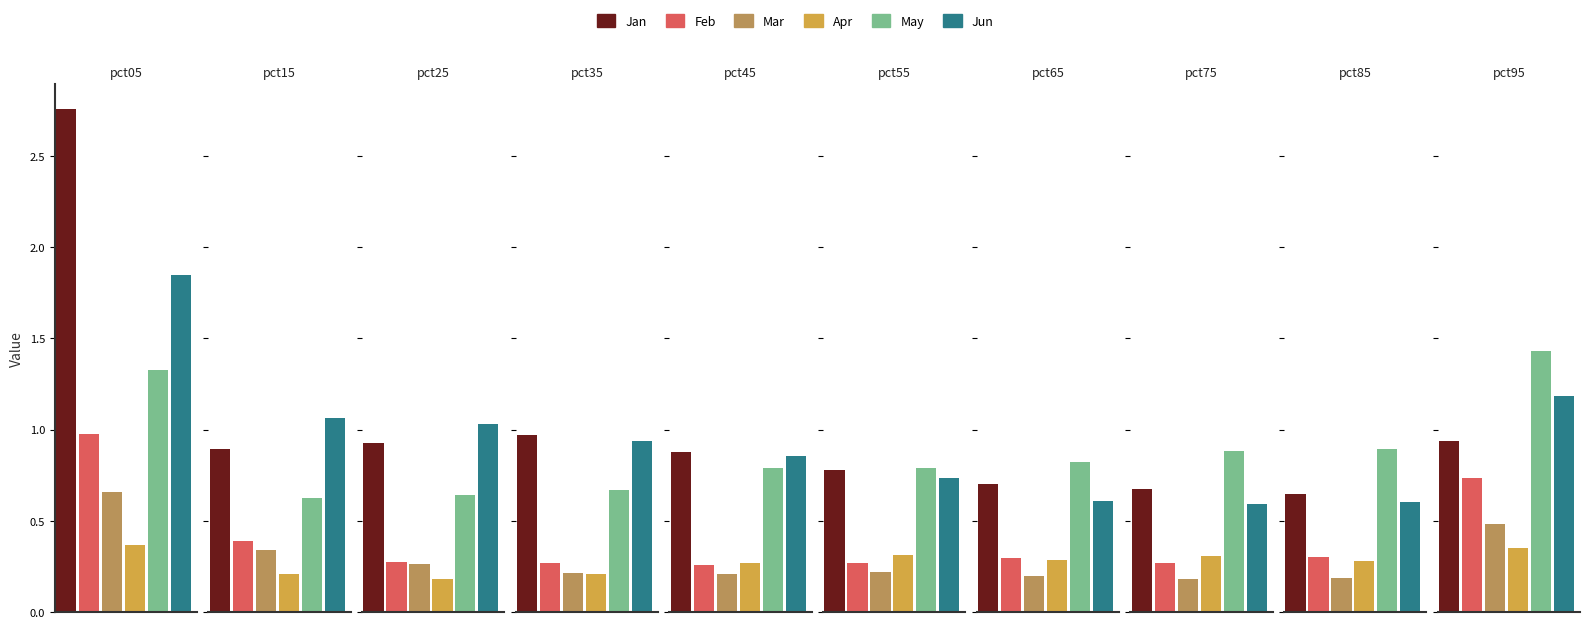

Which series has the largest total across all categories?

Jan